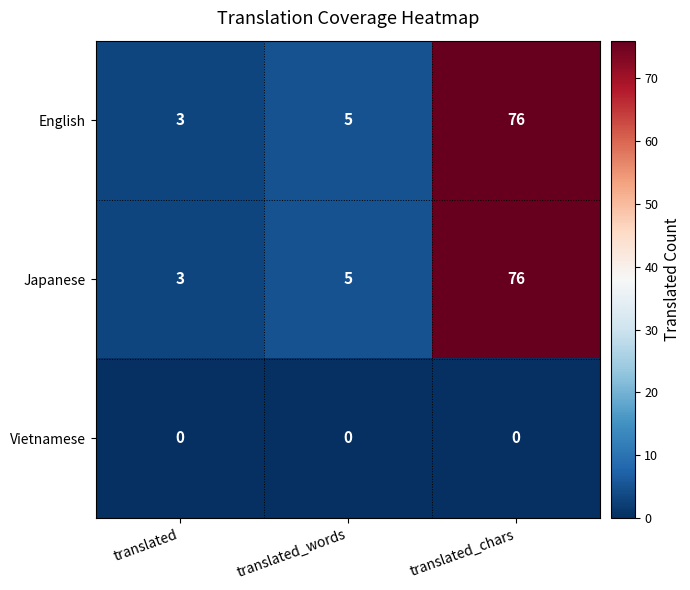

Reading left to right, list all the values displayed in this chart.

English: 3	5	76
Japanese: 3	5	76
Vietnamese: 0	0	0